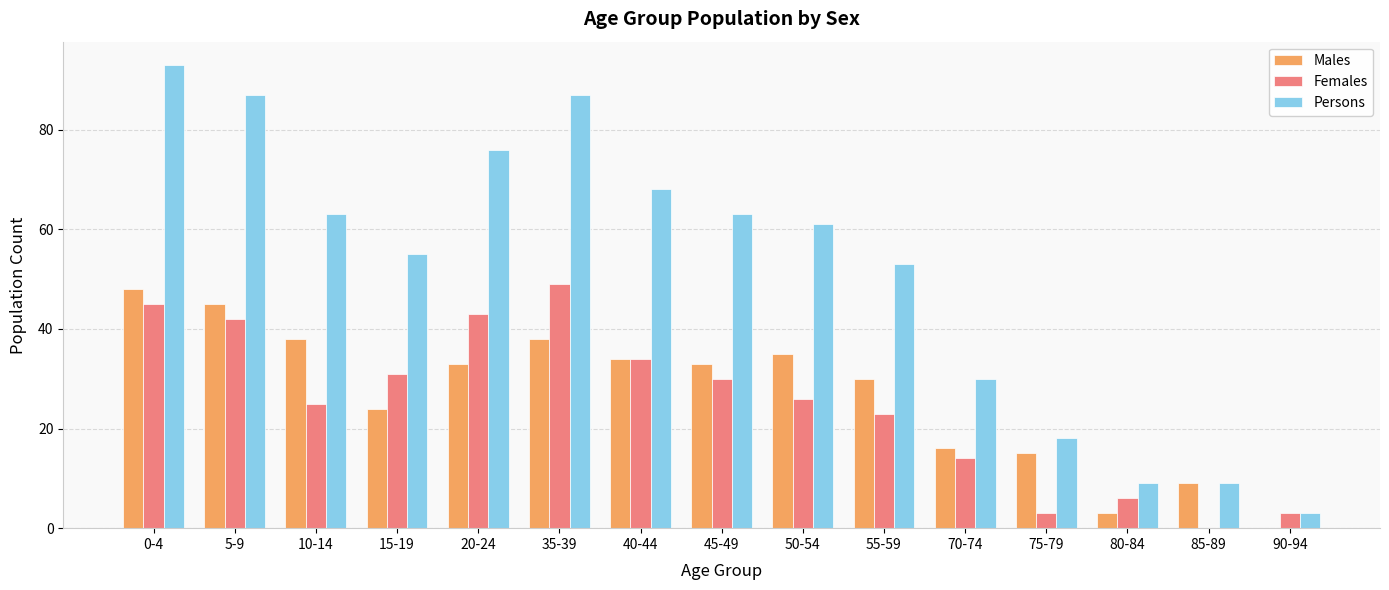

How many positive values does the Males series have?

14